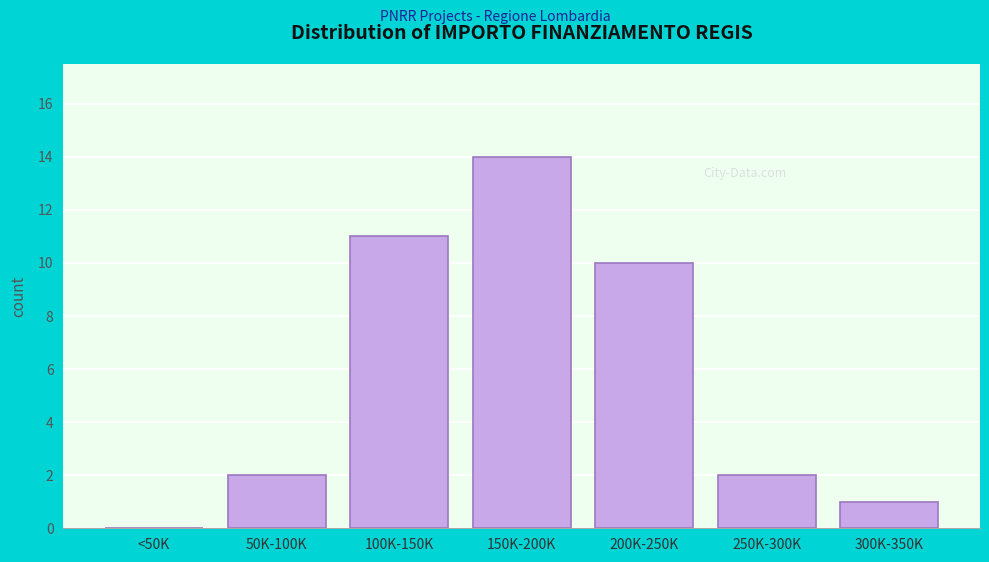

Reading left to right, transcribe all the data shown in this chart.

<50K=0	50K-100K=2	100K-150K=11	150K-200K=14	200K-250K=10	250K-300K=2	300K-350K=1